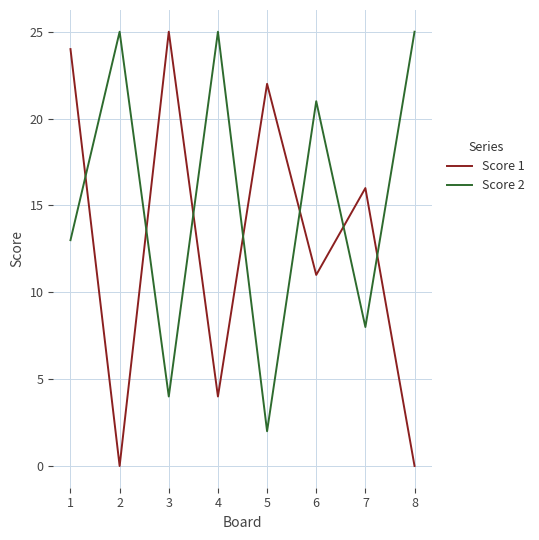

At how many categories does at least one series exceed 19?

7